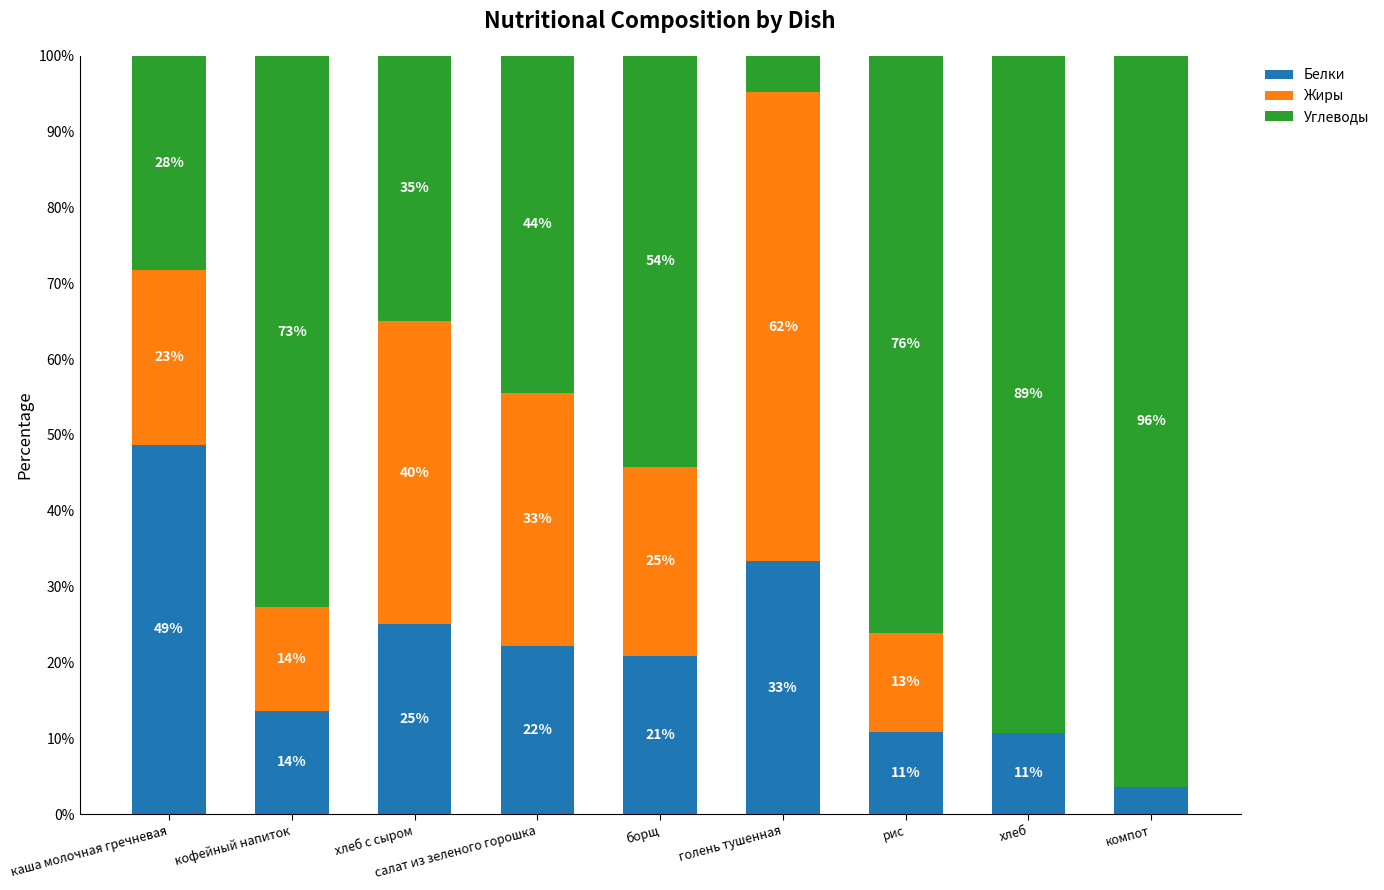

Is it true that Белки equals 33.3 at голень тушенная?

True